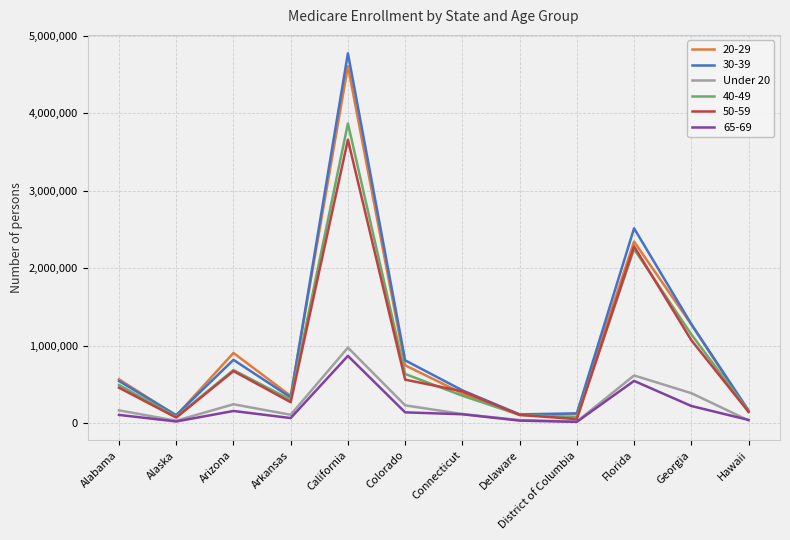

Which series has the largest range (max minus min)?

30-39